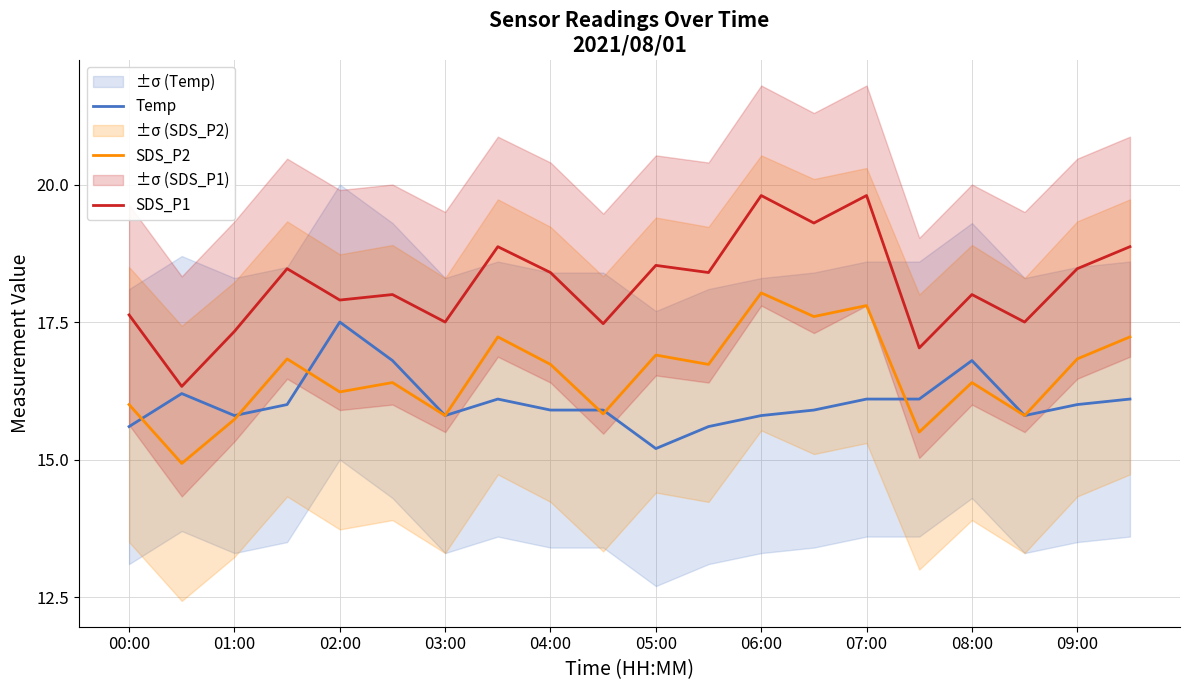

List the series in order of their peak value, lowest first.

Temp, SDS_P2, SDS_P1